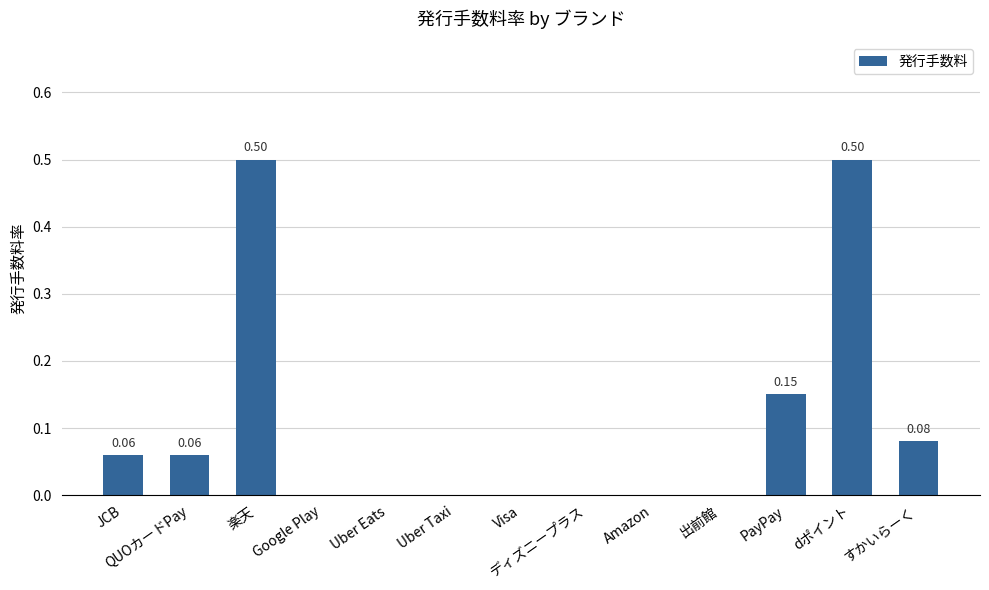

What is the sum of all values?

1.4